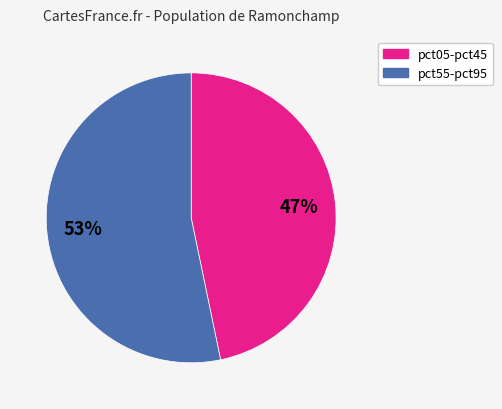

Is there any slice that represents more than half of the pie?

Yes